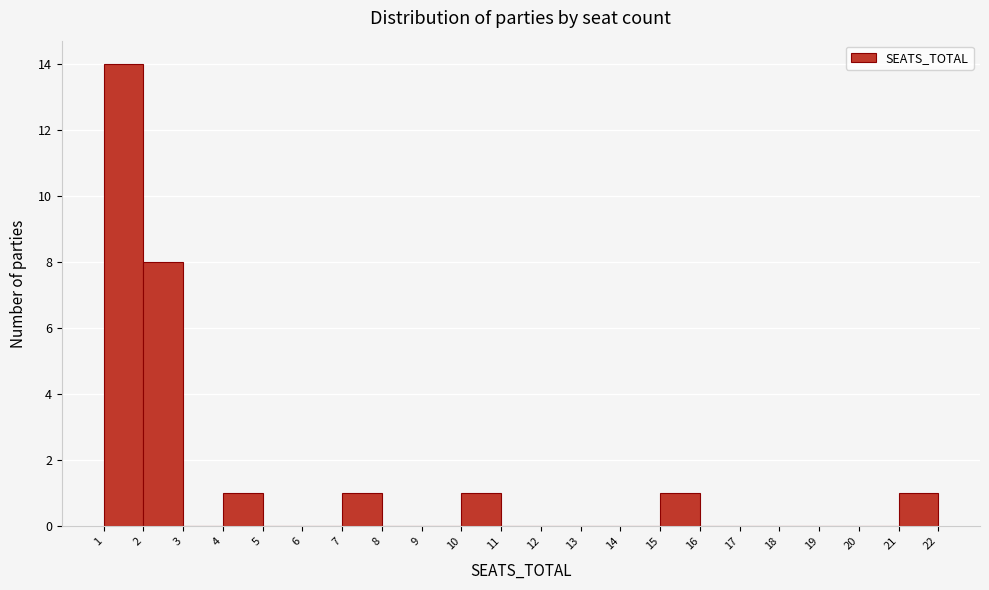

Reading left to right, transcribe this chart: for each bar, give the range it covers on the x-axis and its height. The values are not printed on the chart, so give them approximately, as read against the axis.

1 to 2: 14
2 to 3: 8
3 to 4: 0
4 to 5: 1
5 to 6: 0
6 to 7: 0
7 to 8: 1
8 to 9: 0
9 to 10: 0
10 to 11: 1
11 to 12: 0
12 to 13: 0
13 to 14: 0
14 to 15: 0
15 to 16: 1
16 to 17: 0
17 to 18: 0
18 to 19: 0
19 to 20: 0
20 to 21: 0
21 to 22: 1